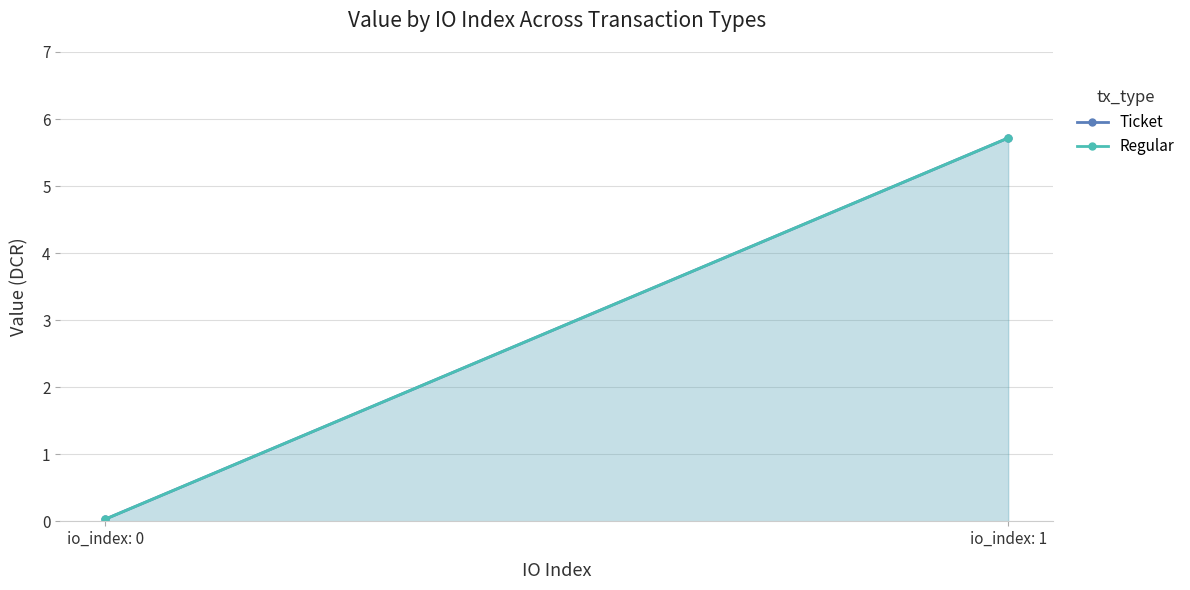

How many lines are shown in the chart?

2